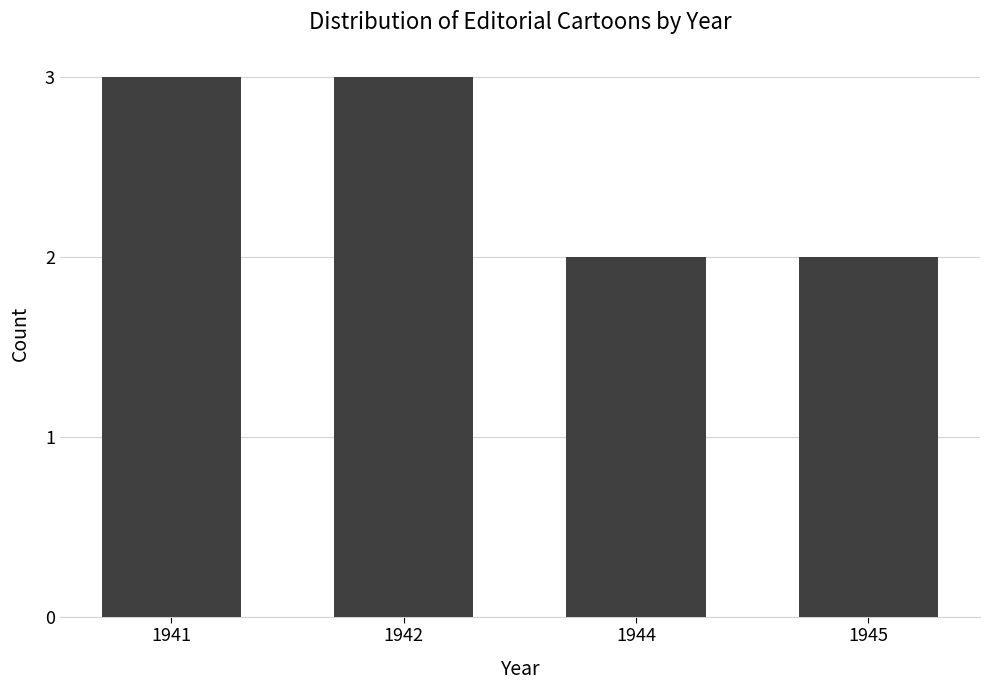

True or false: the data shows 2 at 1944.

True